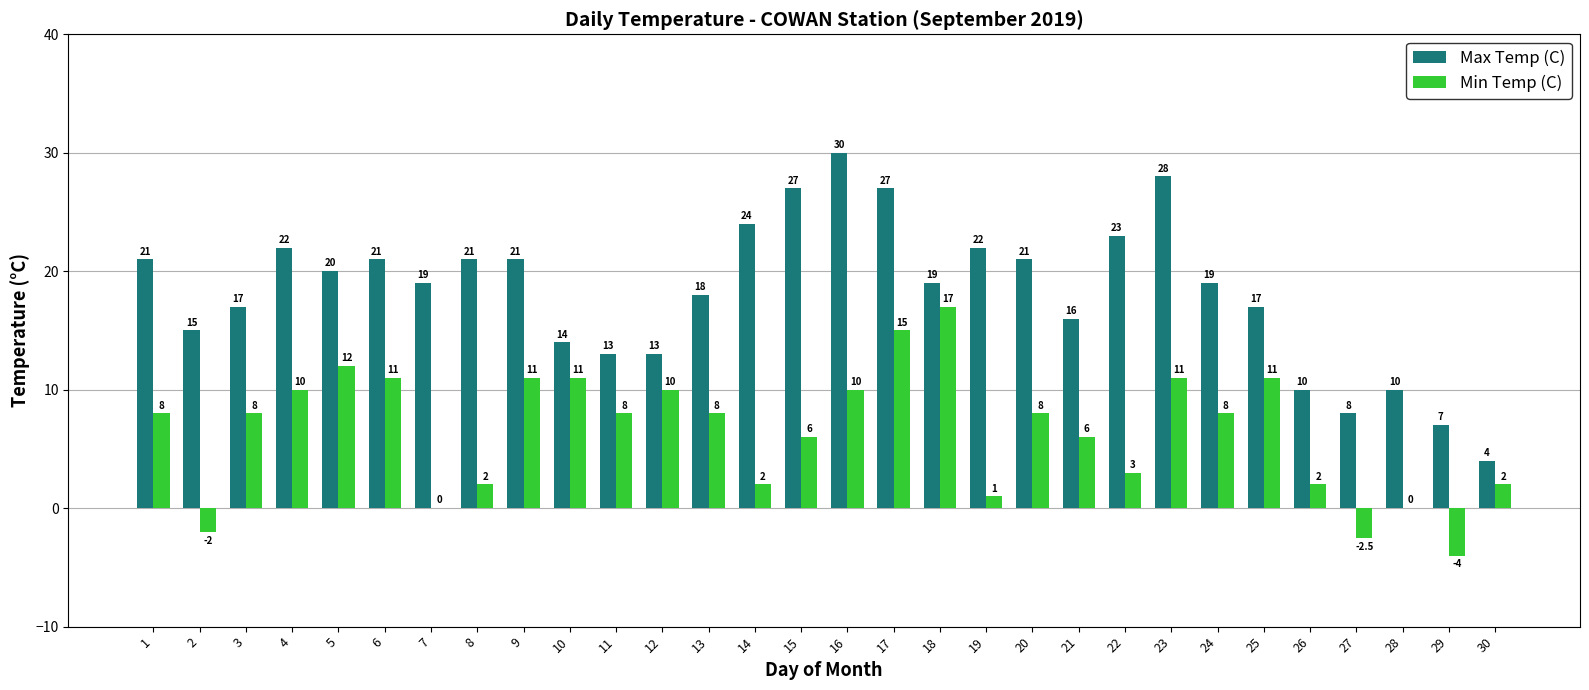

What is the approximate value of Min Temp (C) at 21?

6.0